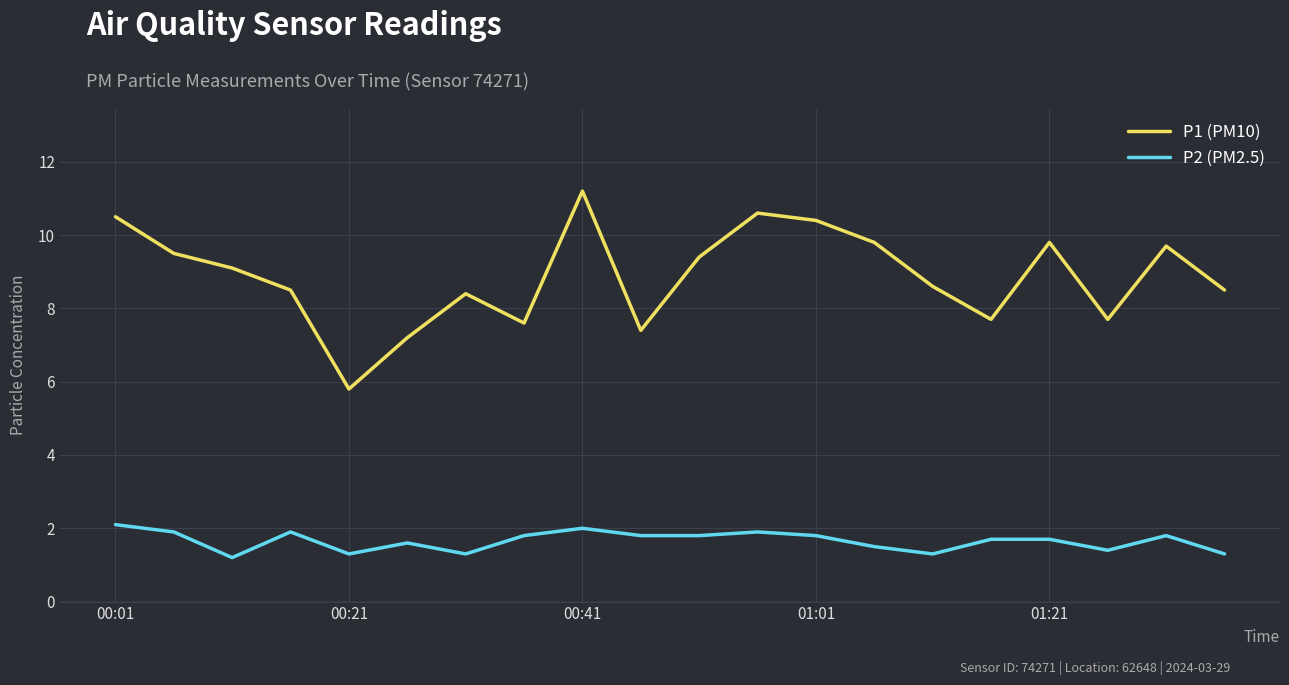

Does the chart have visible grid lines?

Yes